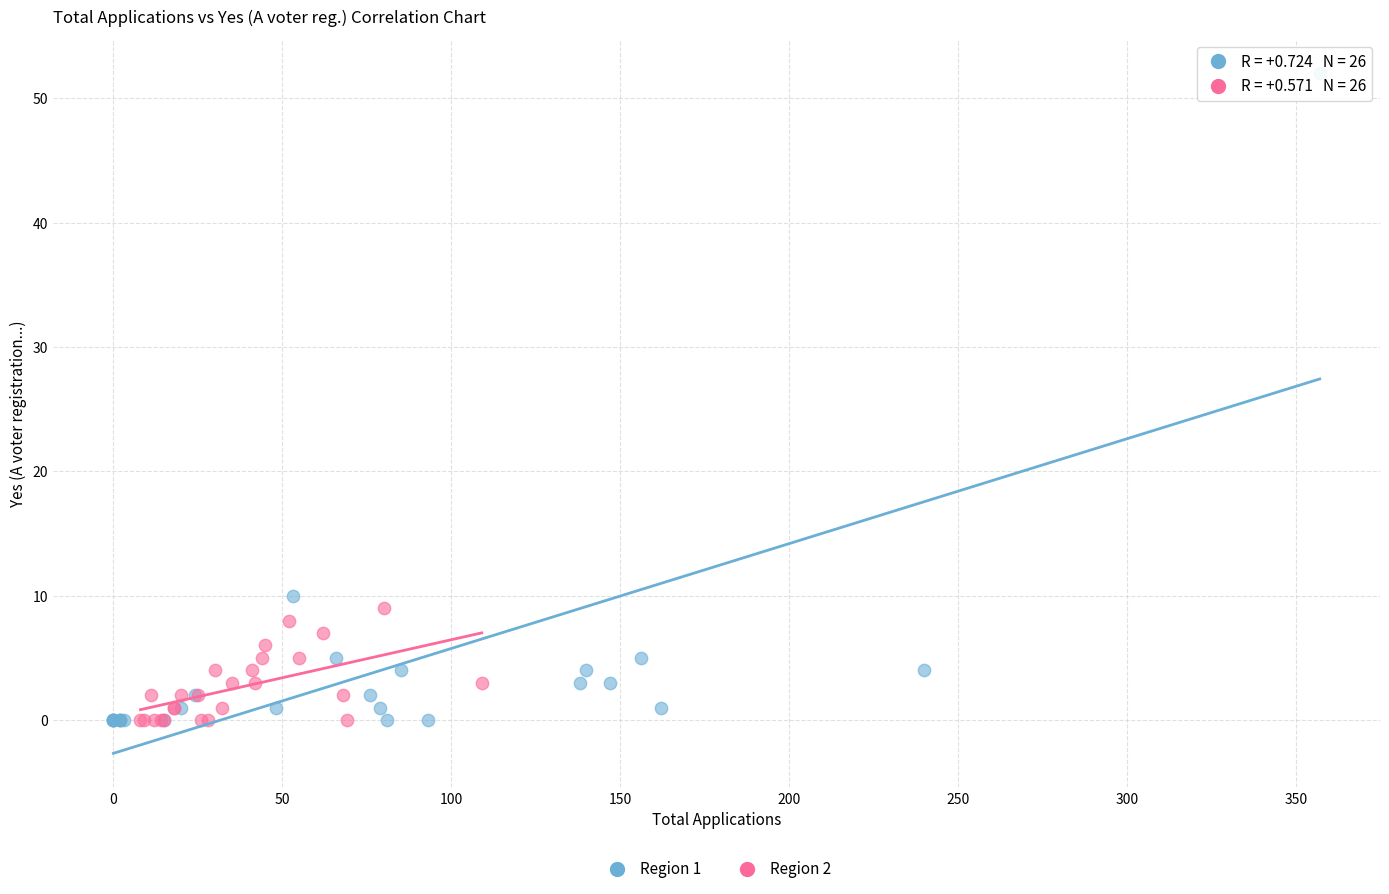

Which series contains the highest Y value?

Region 1